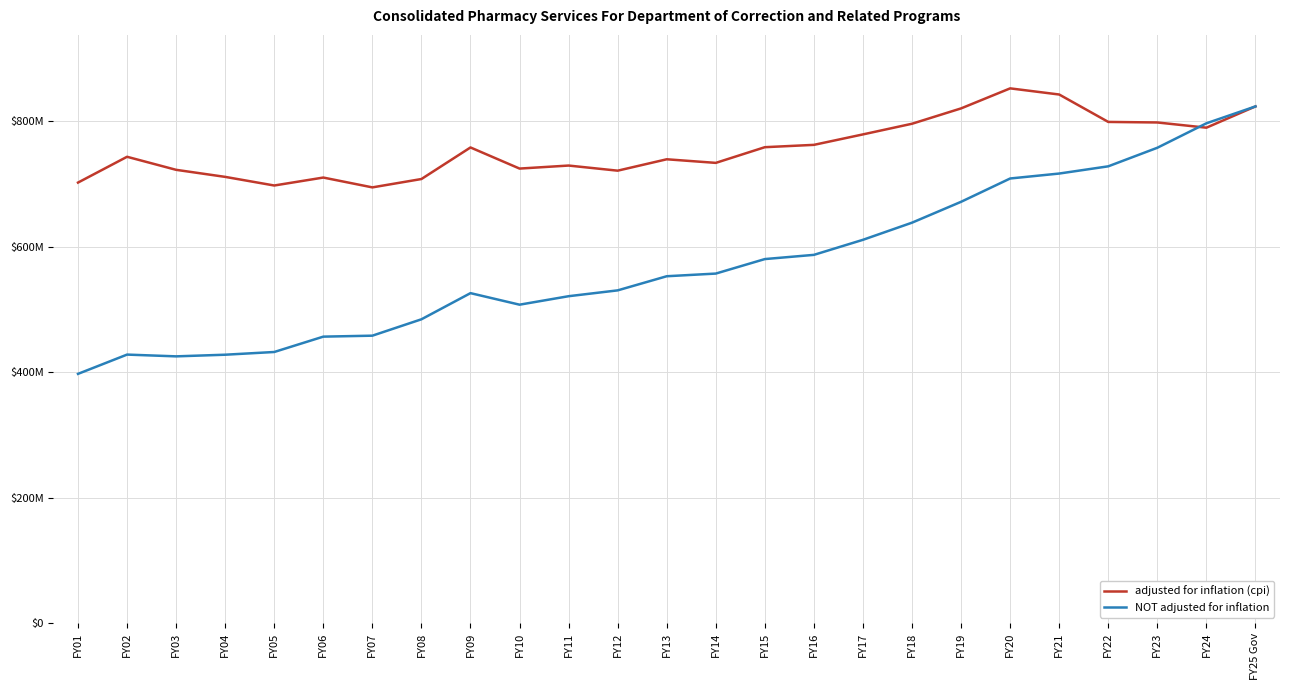

Where is the first local maximum for NOT adjusted for inflation?

FY02